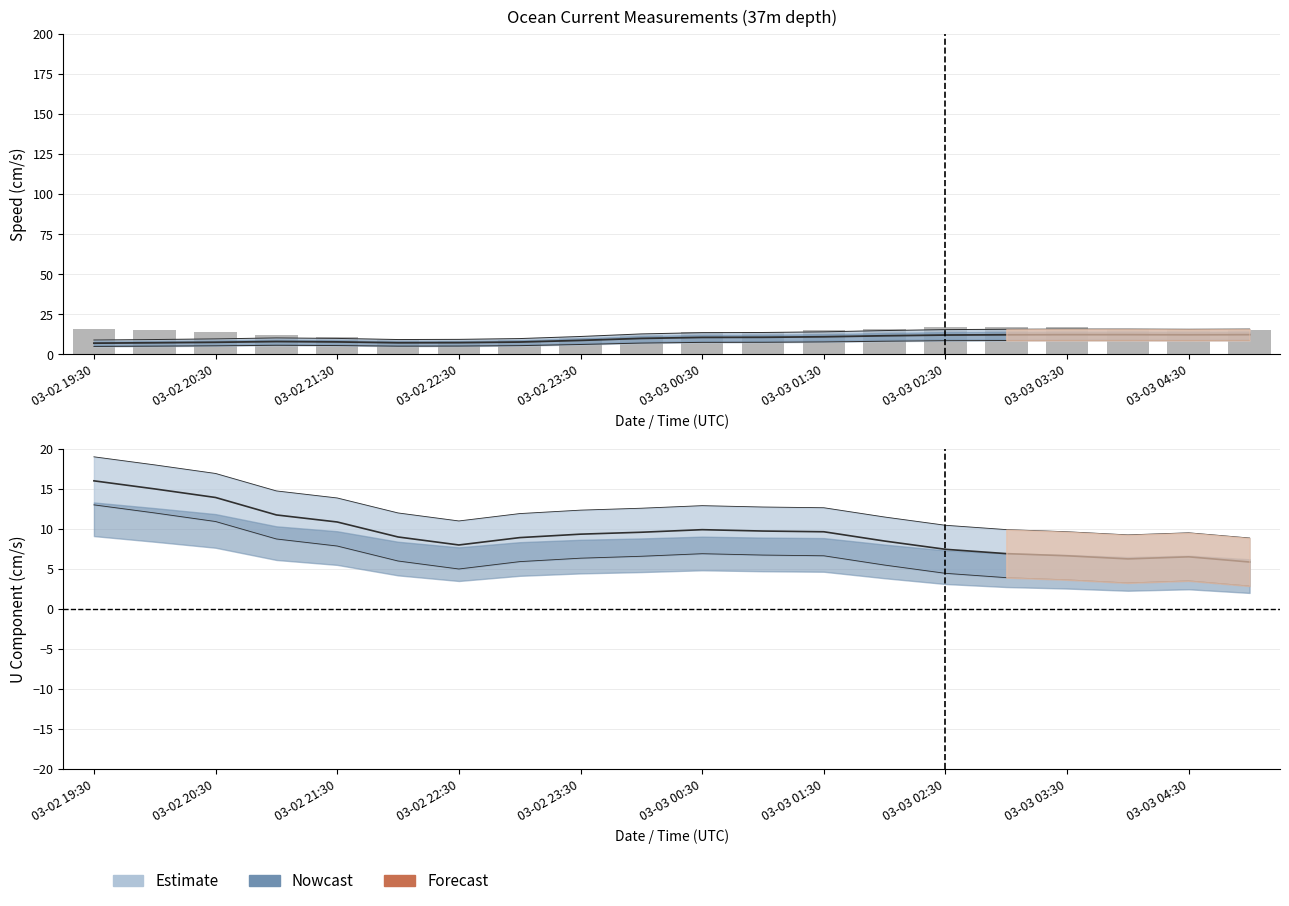

How many values are below 15?

10